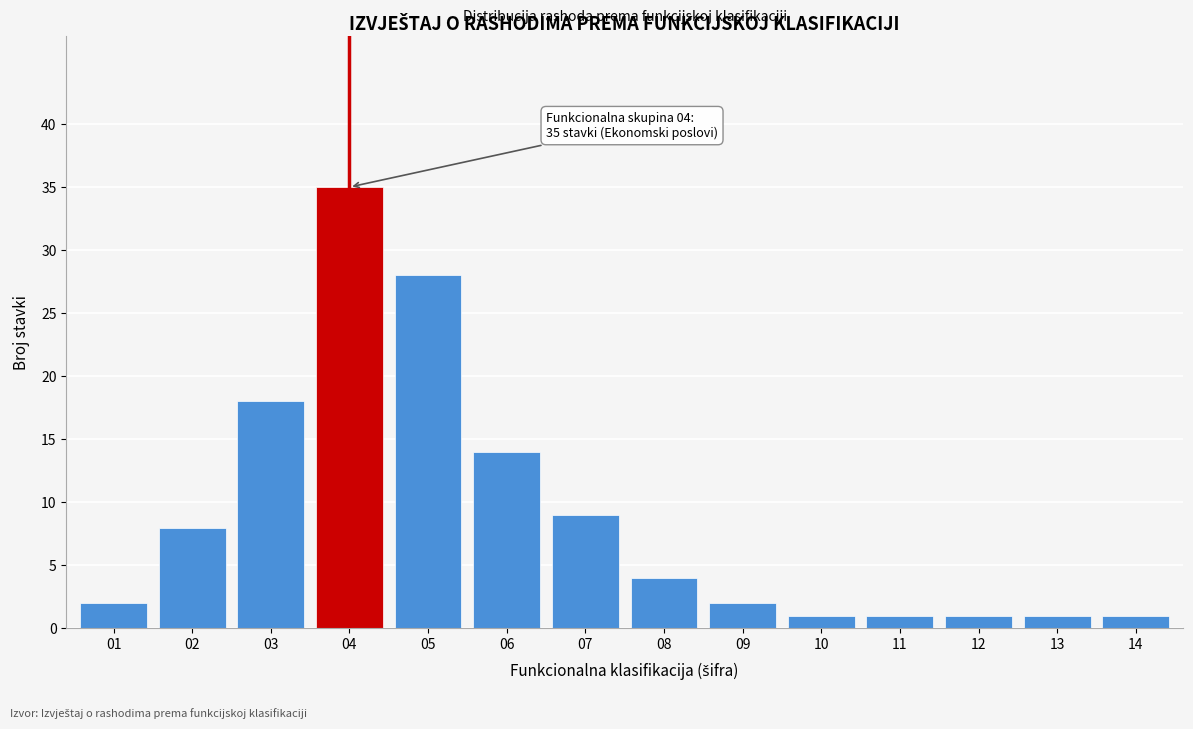

Reading left to right, transcribe all the data shown in this chart.

01=2	02=8	03=18	04=35	05=28	06=14	07=9	08=4	09=2	10=1	11=1	12=1	13=1	14=1